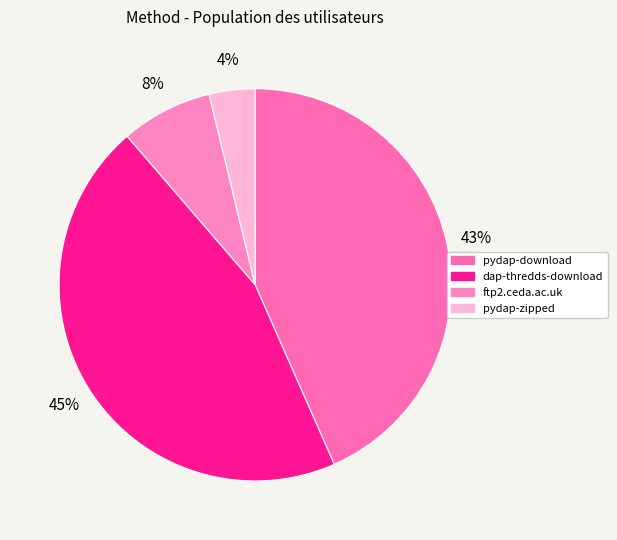

To the nearest percent, what is the combined percentage of pydap-download and dap-thredds-download?

89%